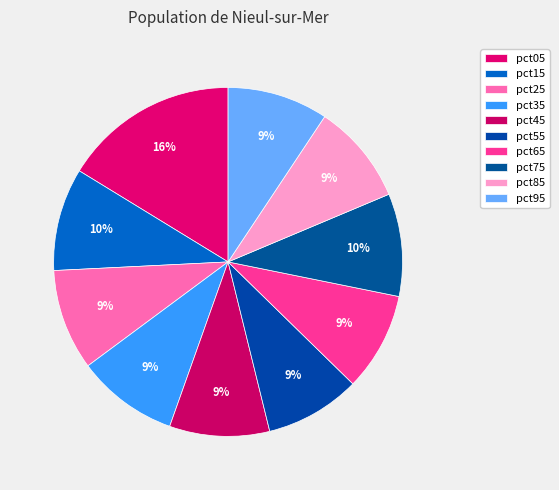

How much of the chart is everything except pct25?

90.6%